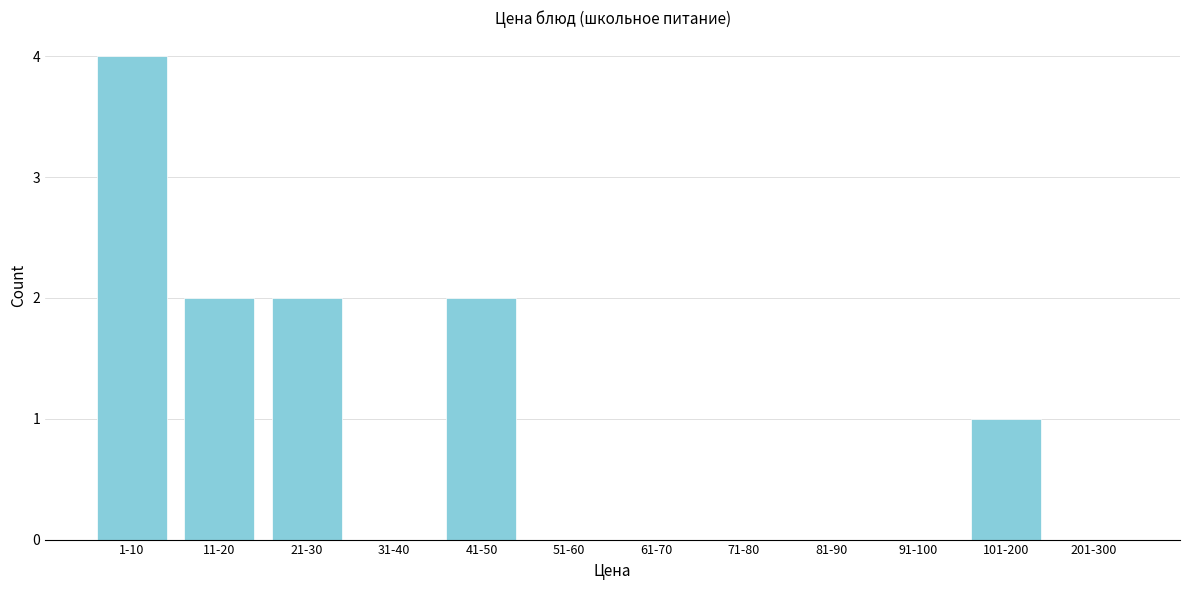

Reading right to left, transcribe all the data shown in this chart.

201-300=0	101-200=1	91-100=0	81-90=0	71-80=0	61-70=0	51-60=0	41-50=2	31-40=0	21-30=2	11-20=2	1-10=4